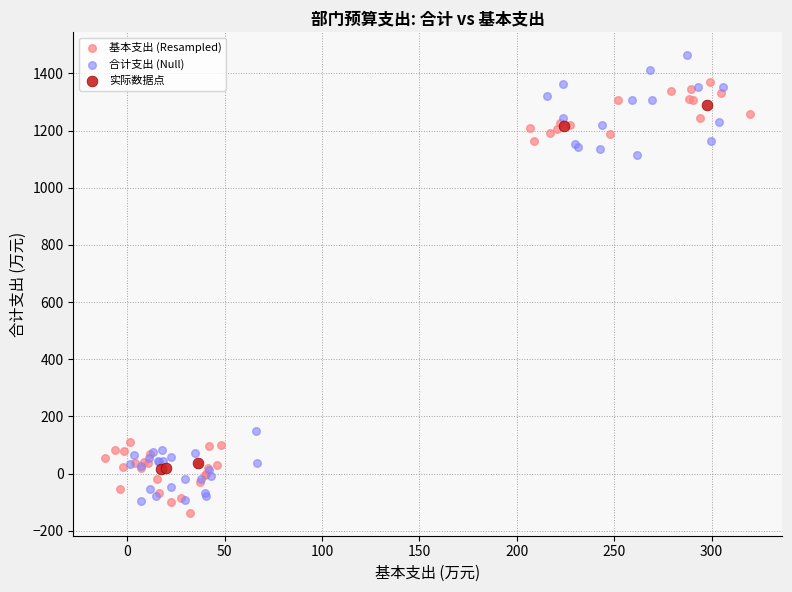

Which series reaches the maximum Y coordinate?

合计支出 (Null)